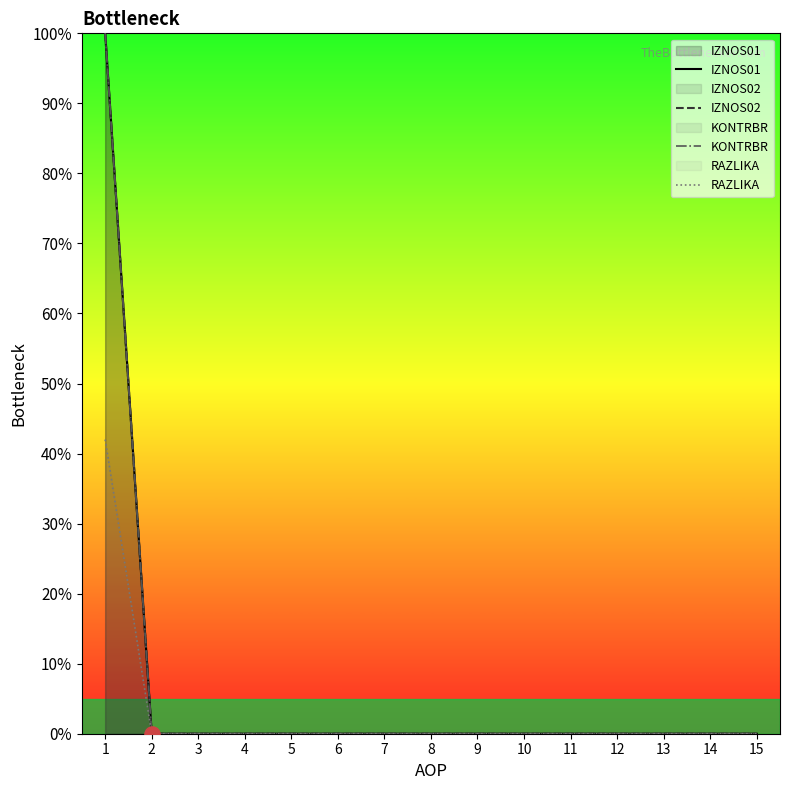

Is the value of RAZLIKA at 1 greater than the value of IZNOS01 at 13?

Yes